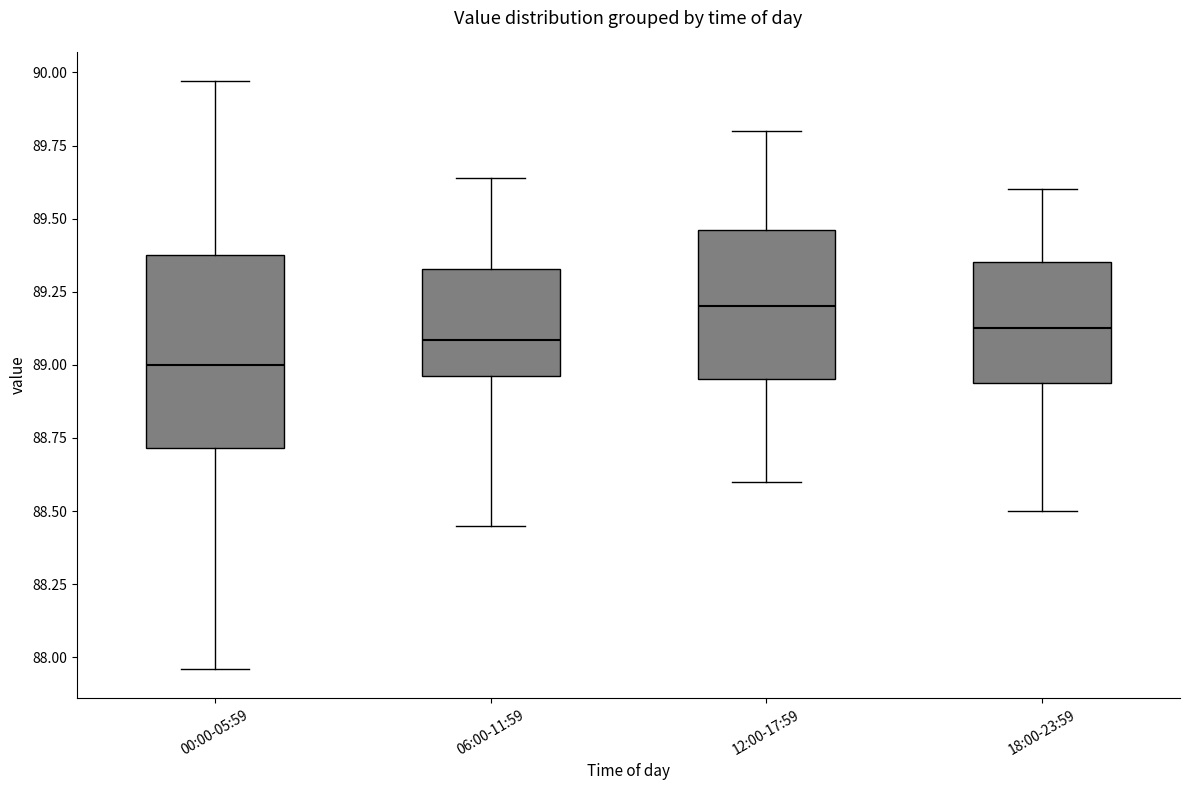

Where does the upper whisker of the box for 18:00-23:59 end on the y-axis? The values are not printed on the chart, so give them approximately, as read against the axis.

89.60